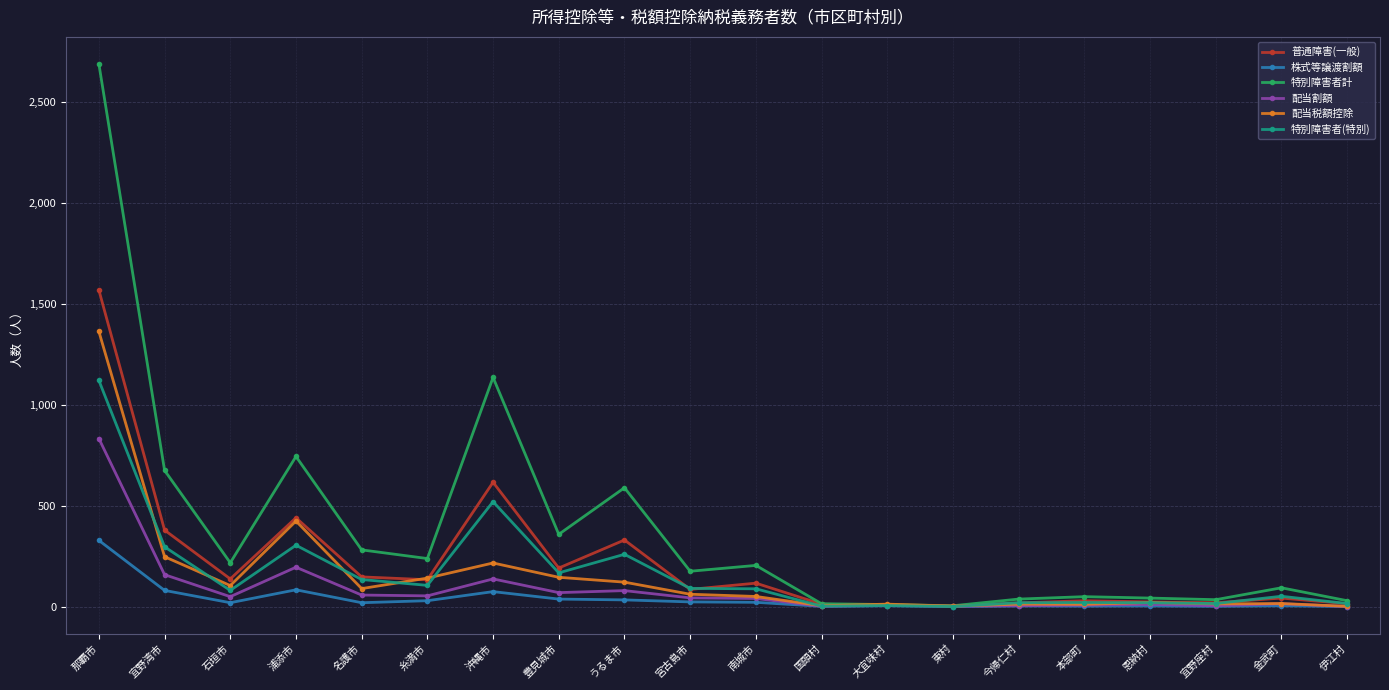

Which series changed the most between 沖縄市 and 本部町?

特別障害者計